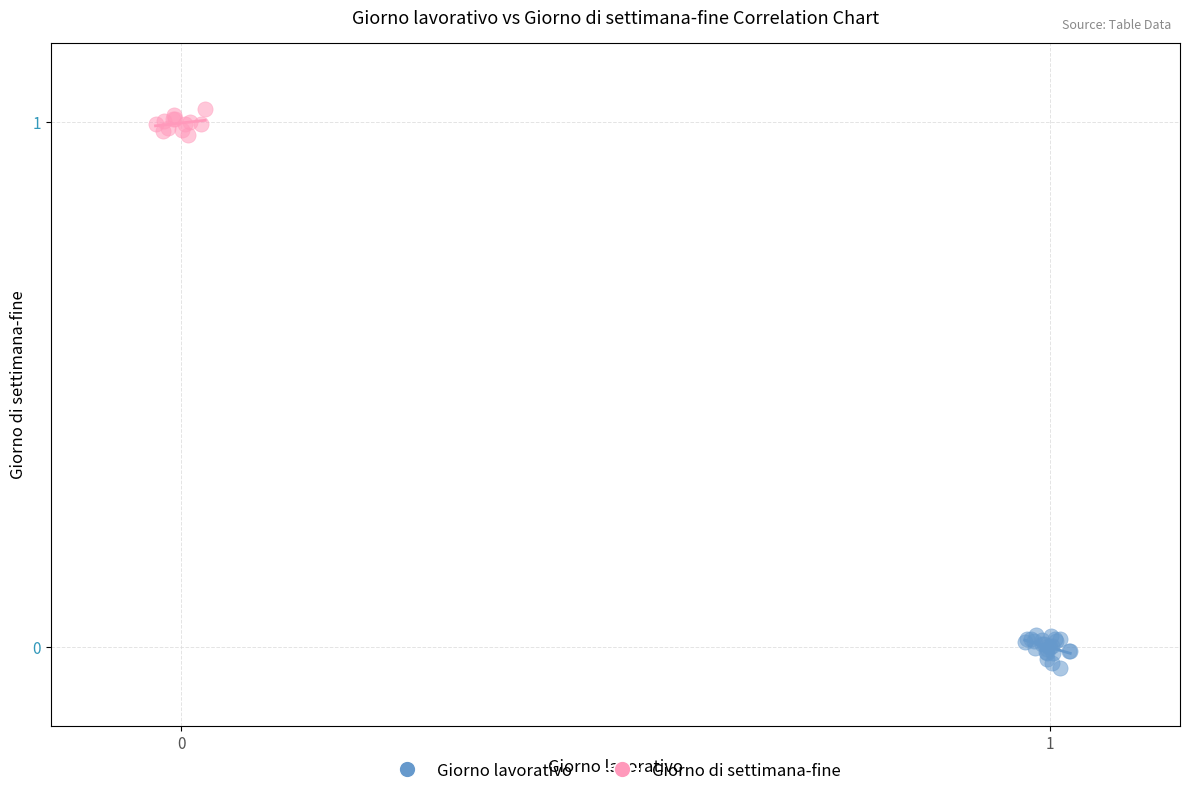

Which series reaches the minimum Y coordinate?

Giorno lavorativo